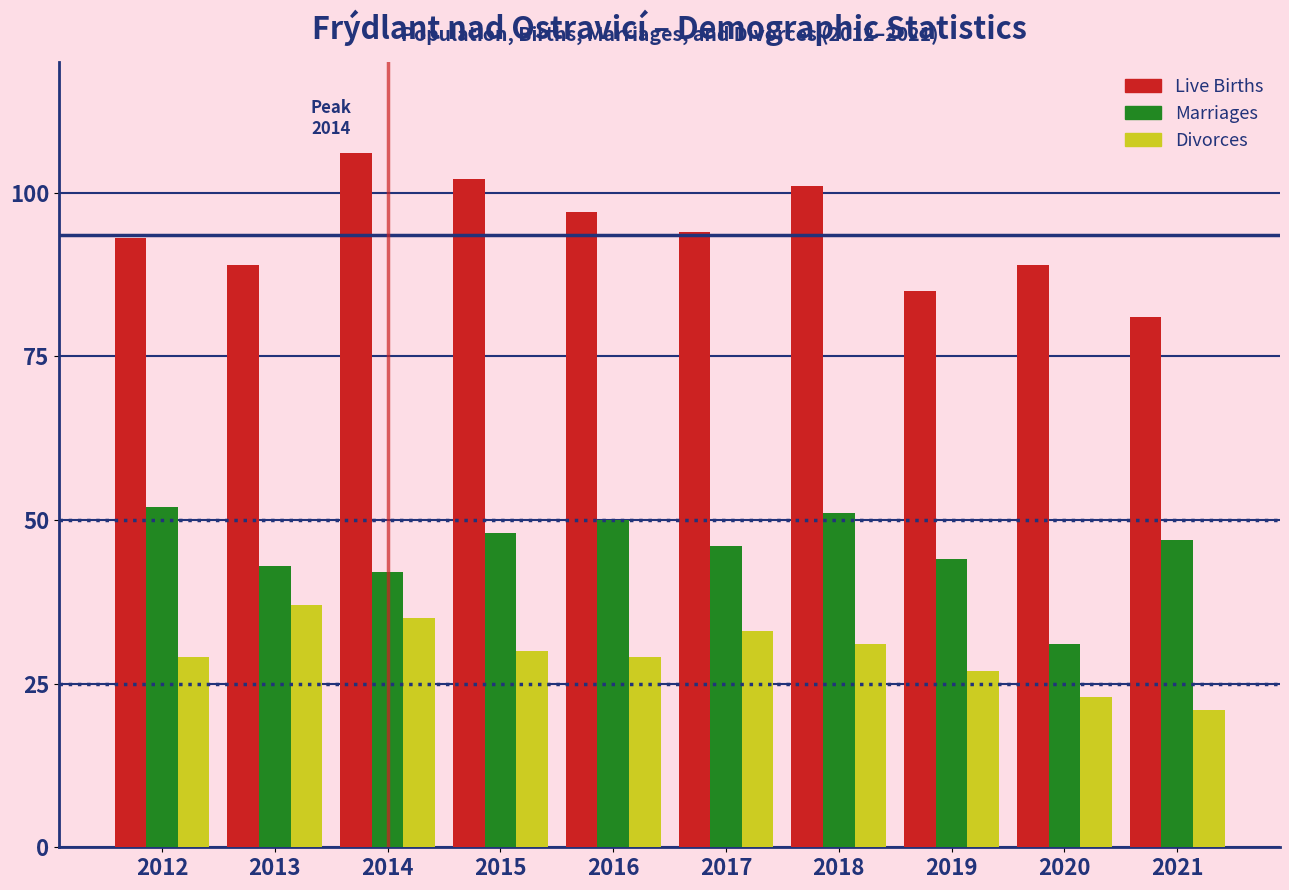

Reading right to left, list all the values displayed in this chart.

Live Births: 2021=81	2020=89	2019=85	2018=101	2017=94	2016=97	2015=102	2014=106	2013=89	2012=93
Marriages: 2021=47	2020=31	2019=44	2018=51	2017=46	2016=50	2015=48	2014=42	2013=43	2012=52
Divorces: 2021=21	2020=23	2019=27	2018=31	2017=33	2016=29	2015=30	2014=35	2013=37	2012=29